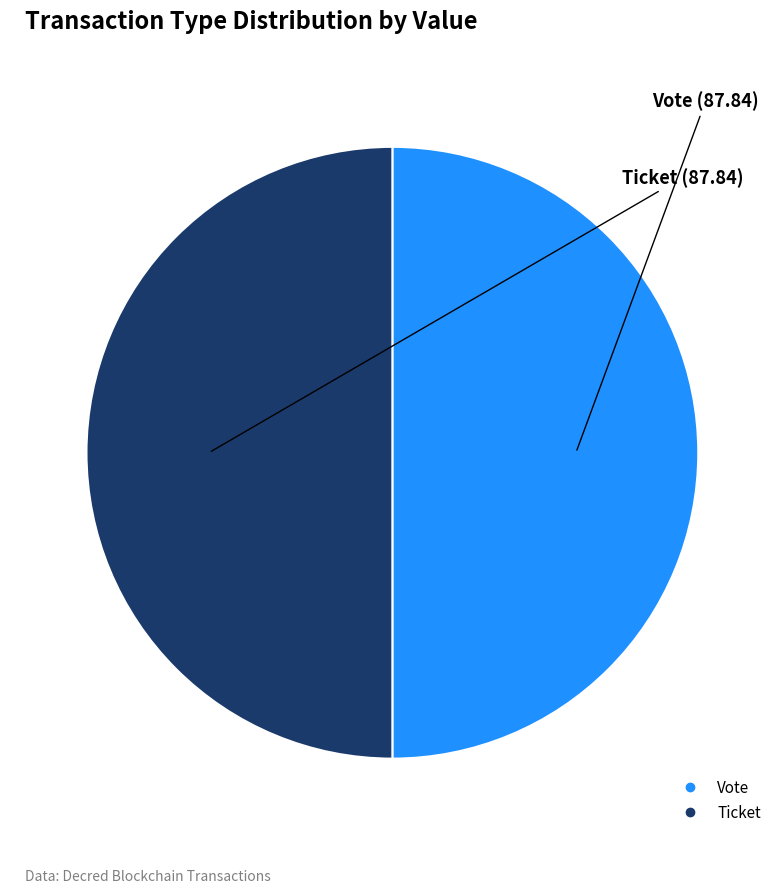

How many segments does this pie chart have?

2